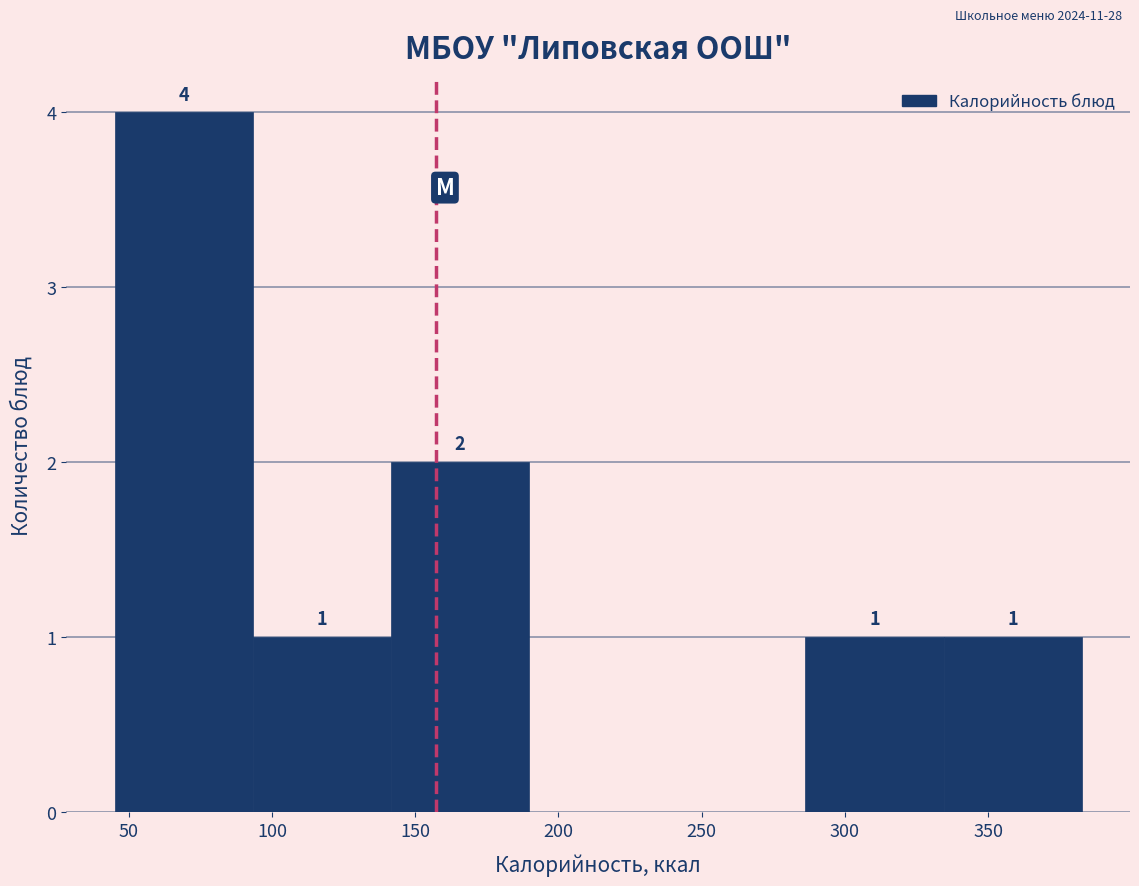

Over which range of the x-axis is the bar tallest?

45 to 95